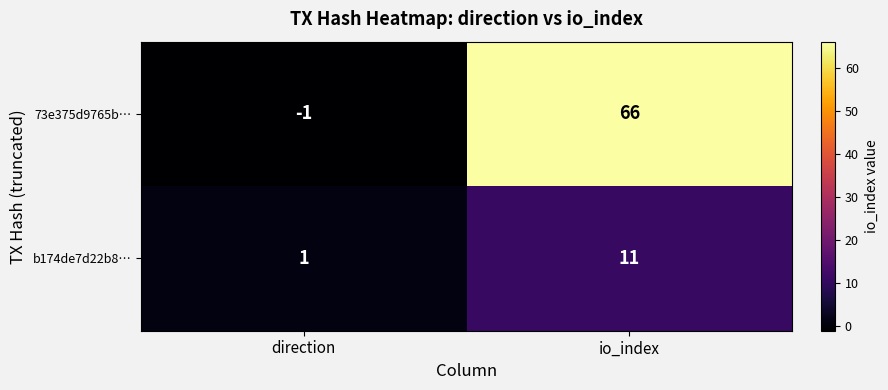

Reading left to right, extract all data points from this chart.

73e375d9765b…: -1	66
b174de7d22b8…: 1	11